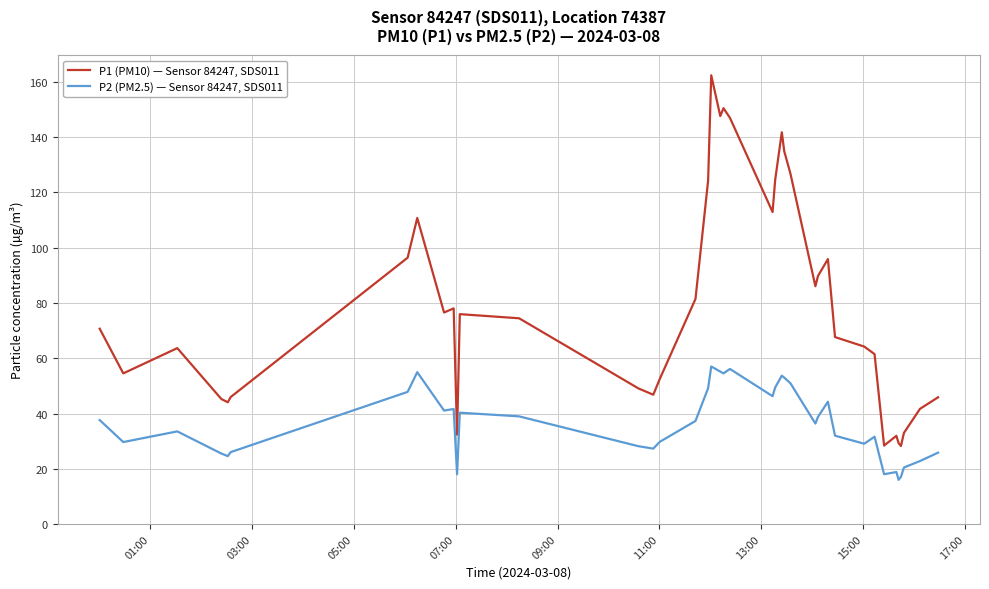

True or false: P1 (PM10) — Sensor 84247, SDS011 and P2 (PM2.5) — Sensor 84247, SDS011 intersect in this chart.

False